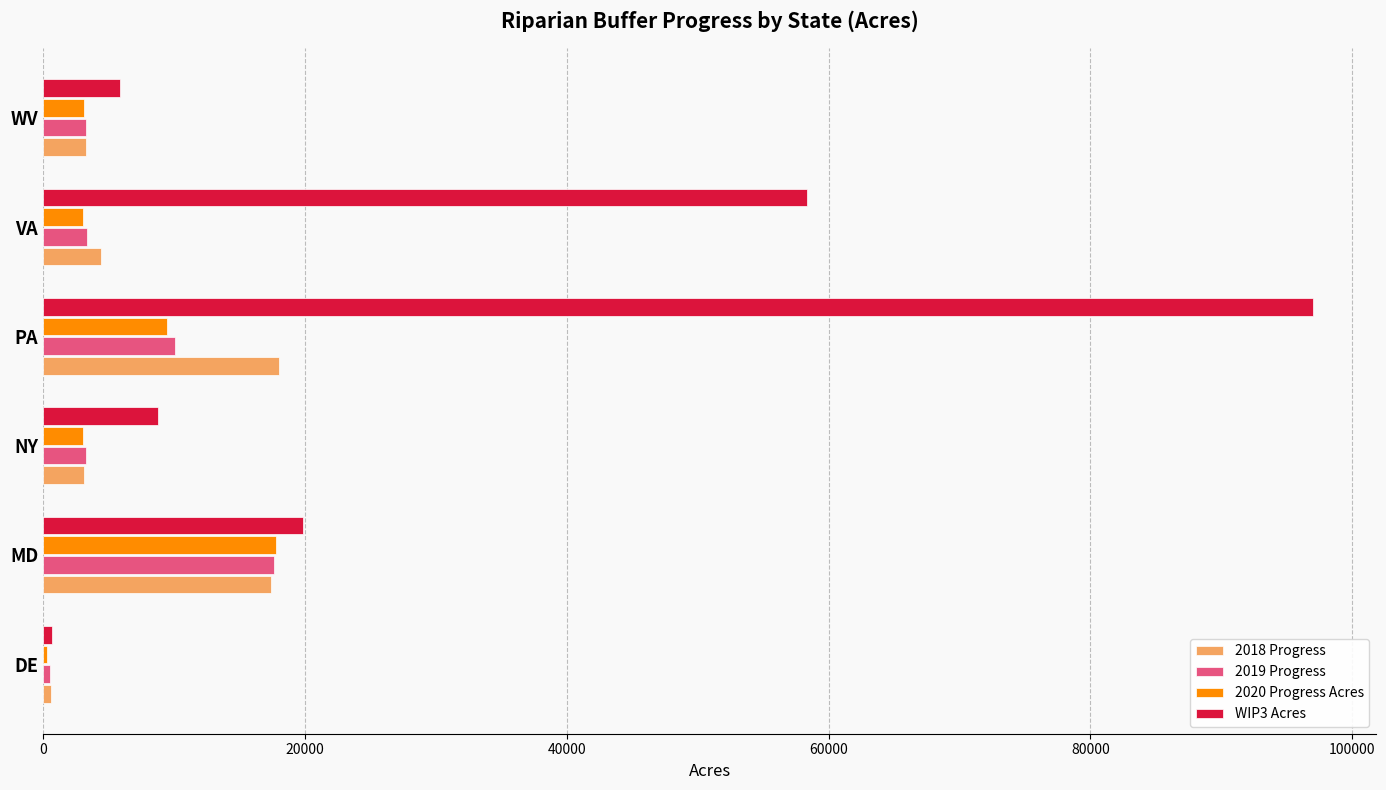

The 2020 Progress Acres series shows 3090.4 at WV. True or false?

True